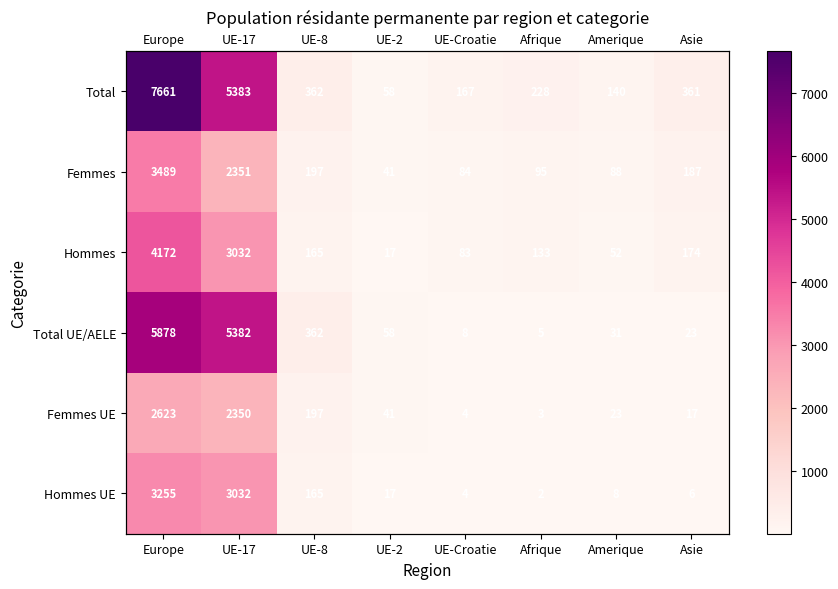

True or false: Total UE/AELE has a value of 23 at Asie.

True